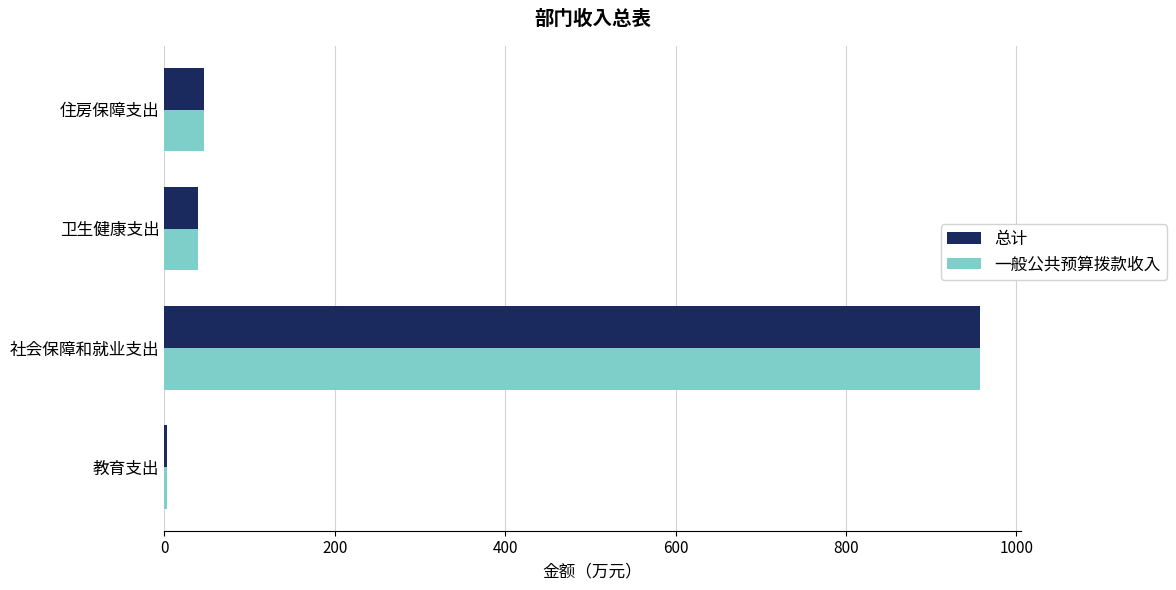

What is the average value of the 总计 series?

261.4